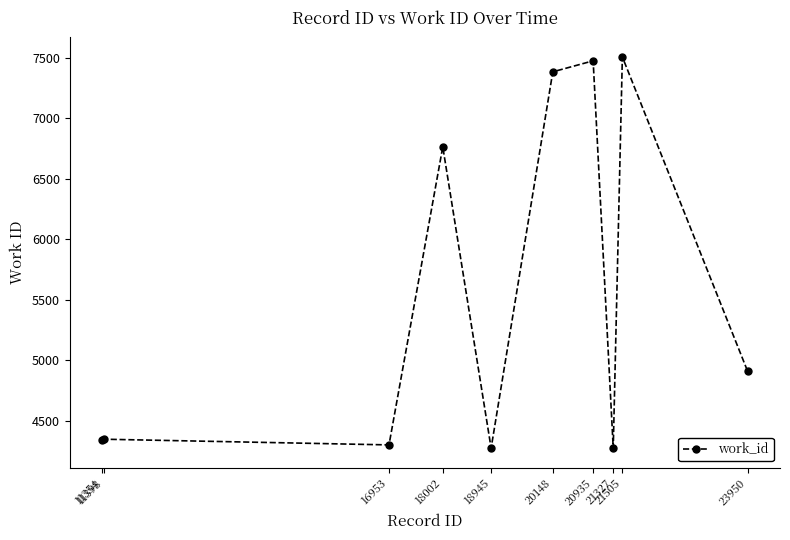

How many distinct data groups are displayed?

1